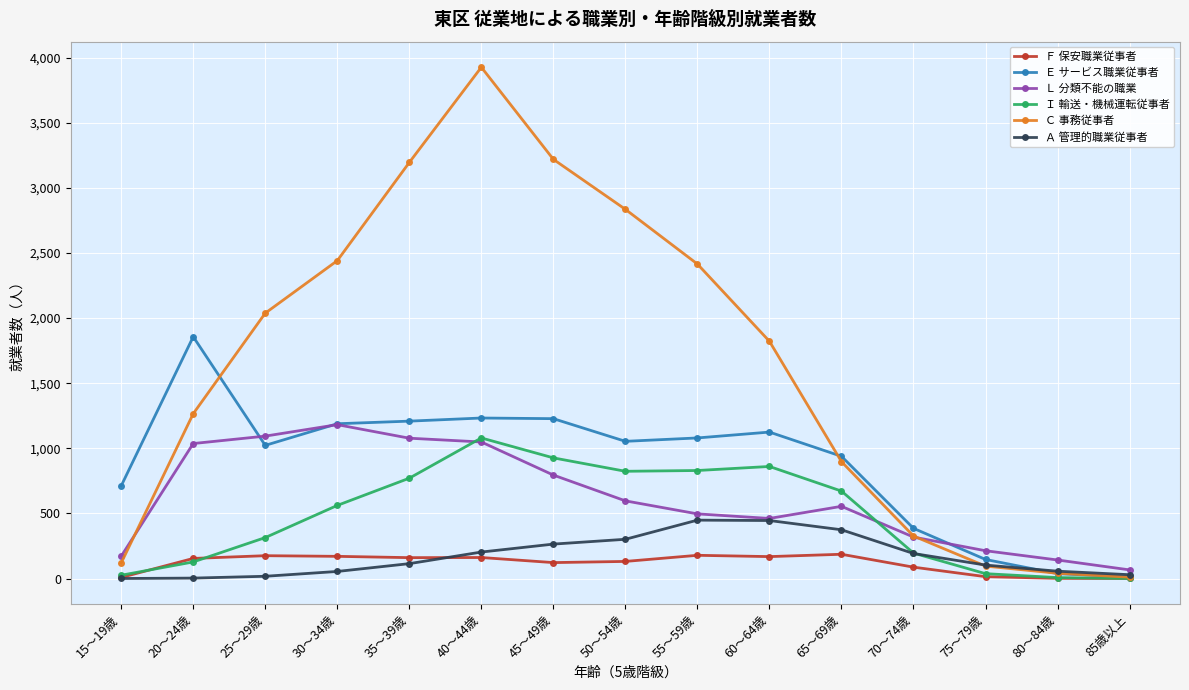

Which label corresponds to the largest value in the chart?

40～44歳